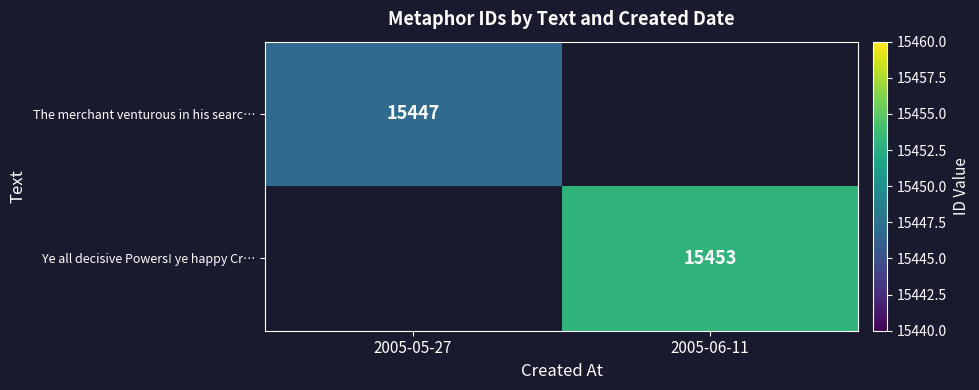

The Ye all decisive Powers! ye happy Cr… series shows 15453 at 2005-06-11. True or false?

True